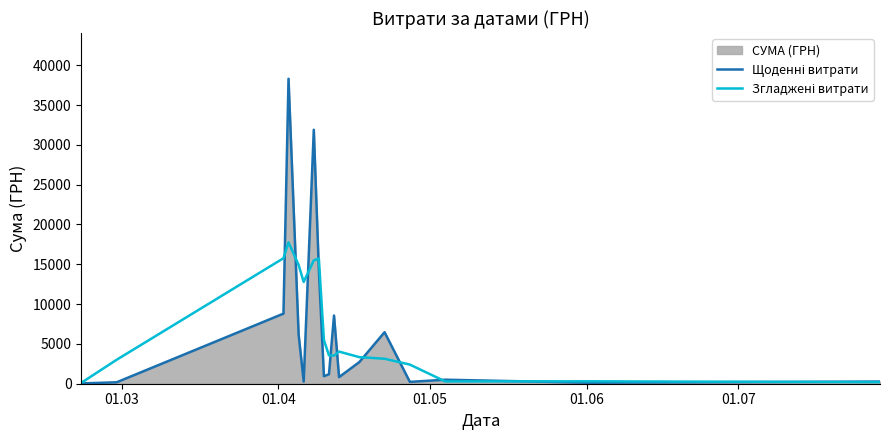

Does the chart have visible grid lines?

No